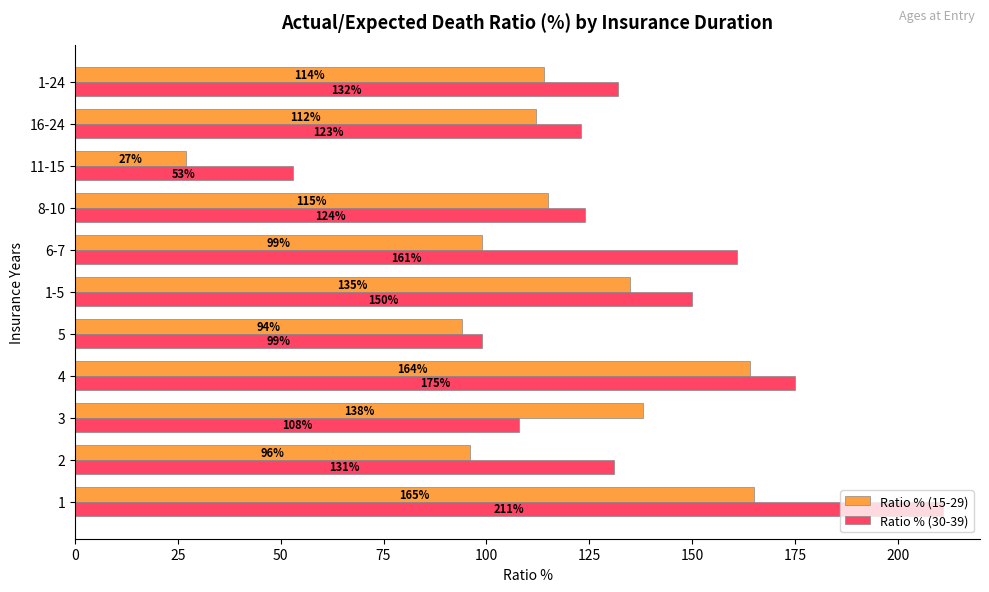

Which series has the widest spread of values?

Ratio % (30-39)